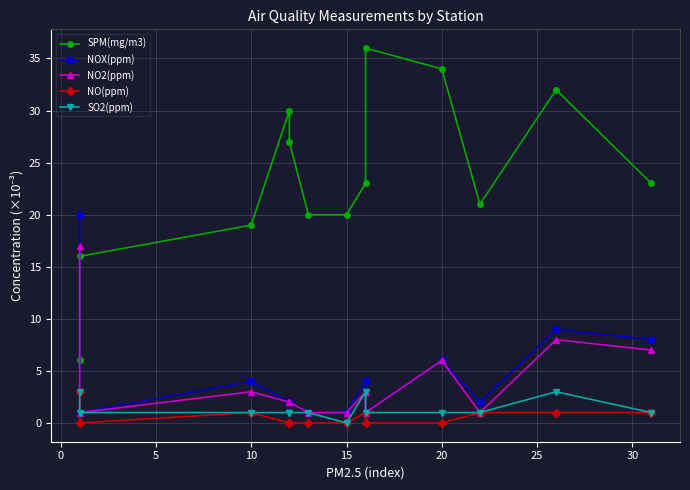

At how many categories does at least one series exceed 7?

13